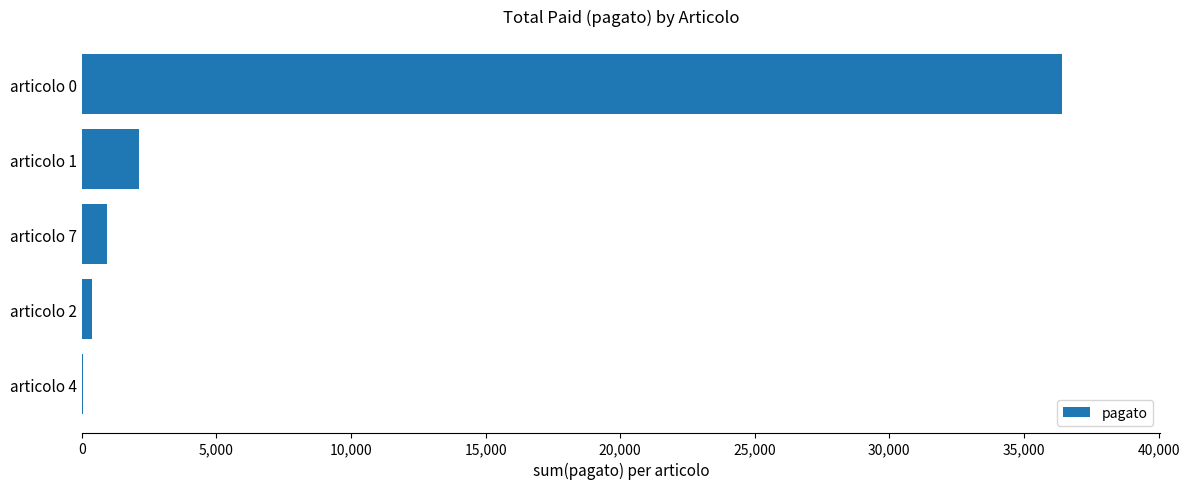

What is the ratio of the value at articolo 0 to the value at articolo 7?

39.7